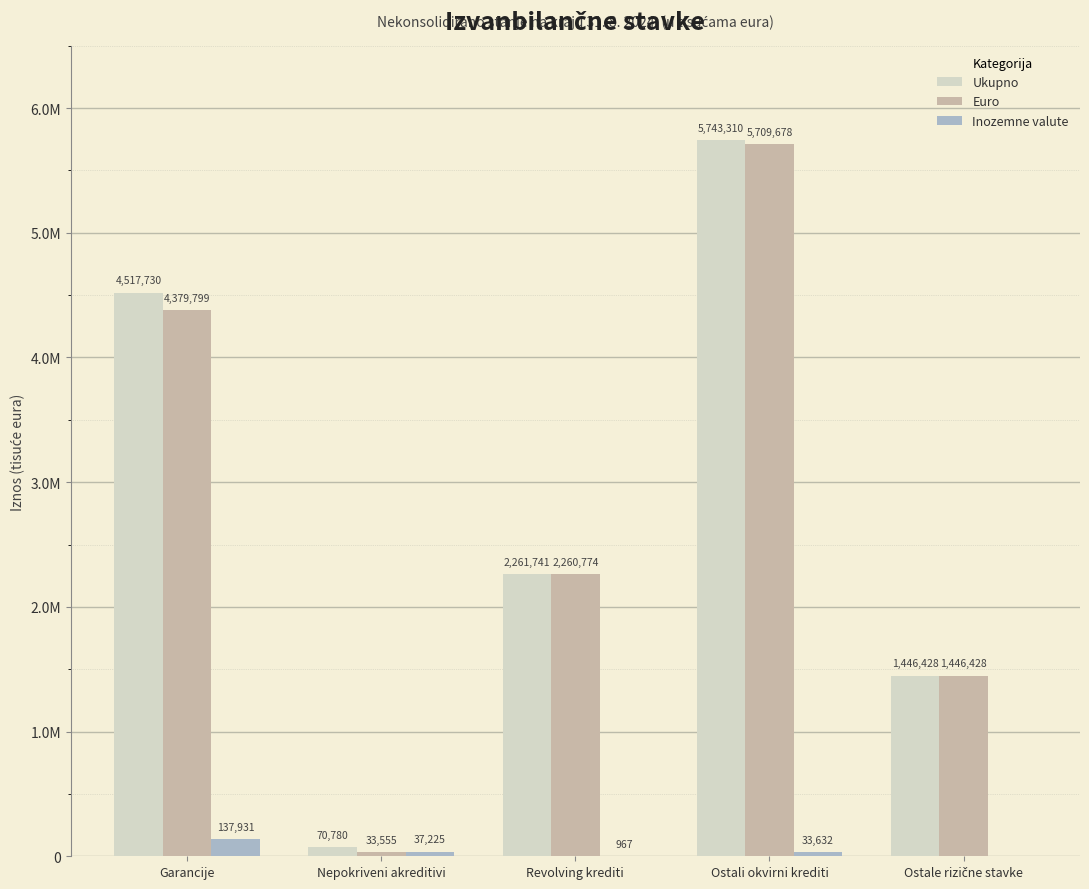

What is the total value across all series at Ostali okvirni krediti?

11486620